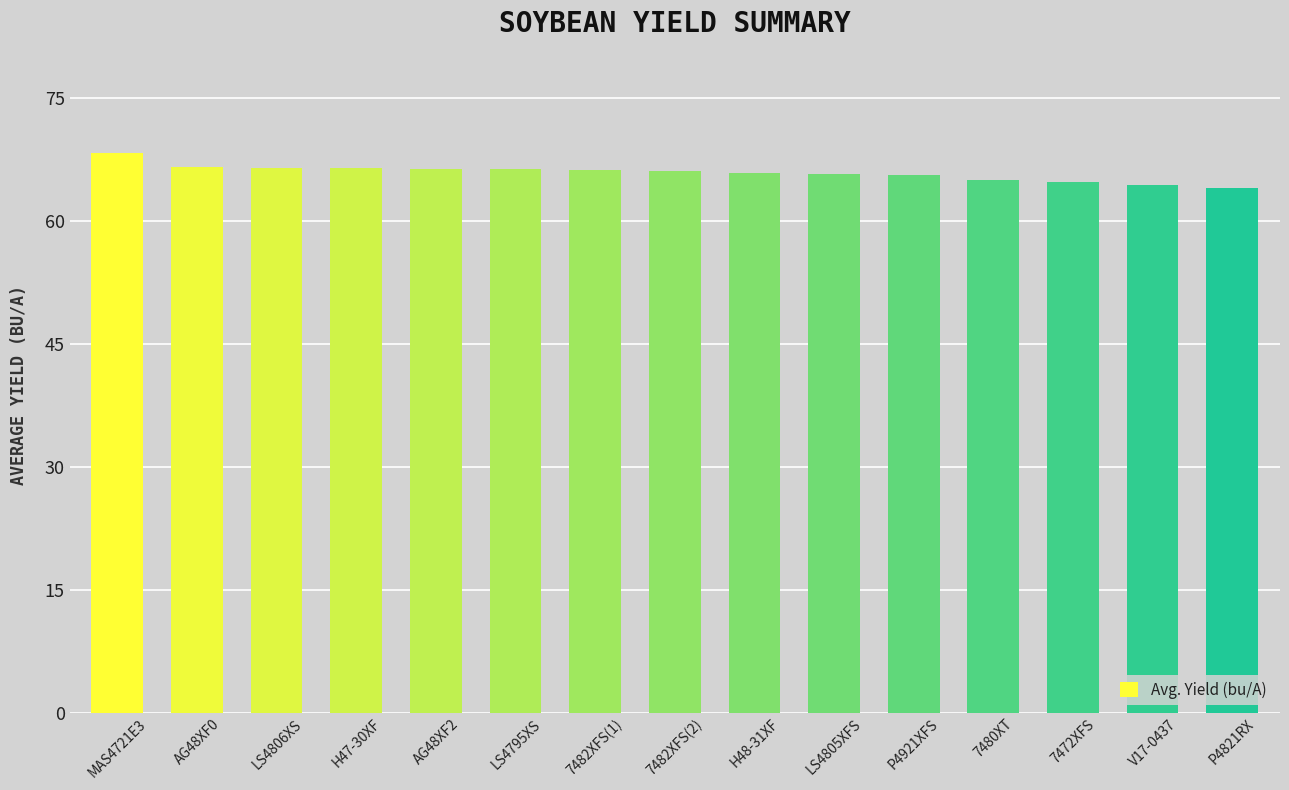

Approximately how many times larger is the value at V17-0437 compared to LS4806XS?

1.0